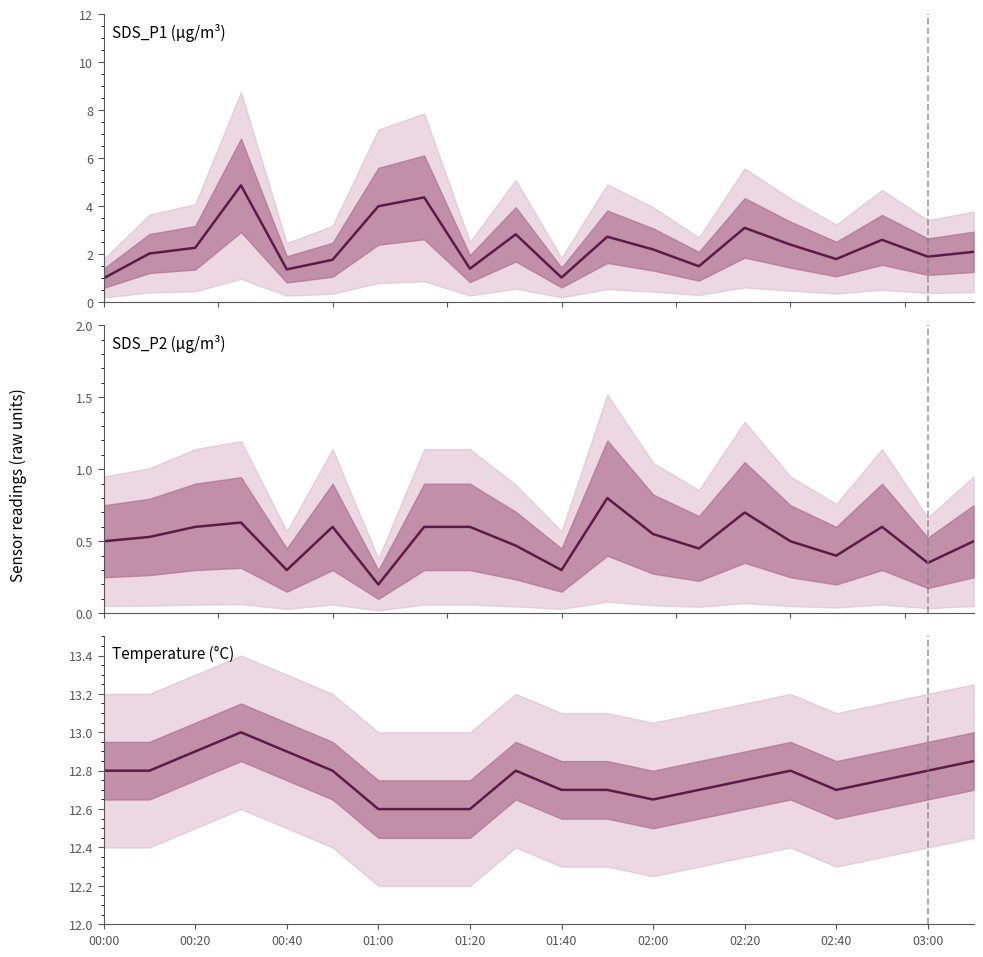

Is this an area chart (filled region under the line)?

No